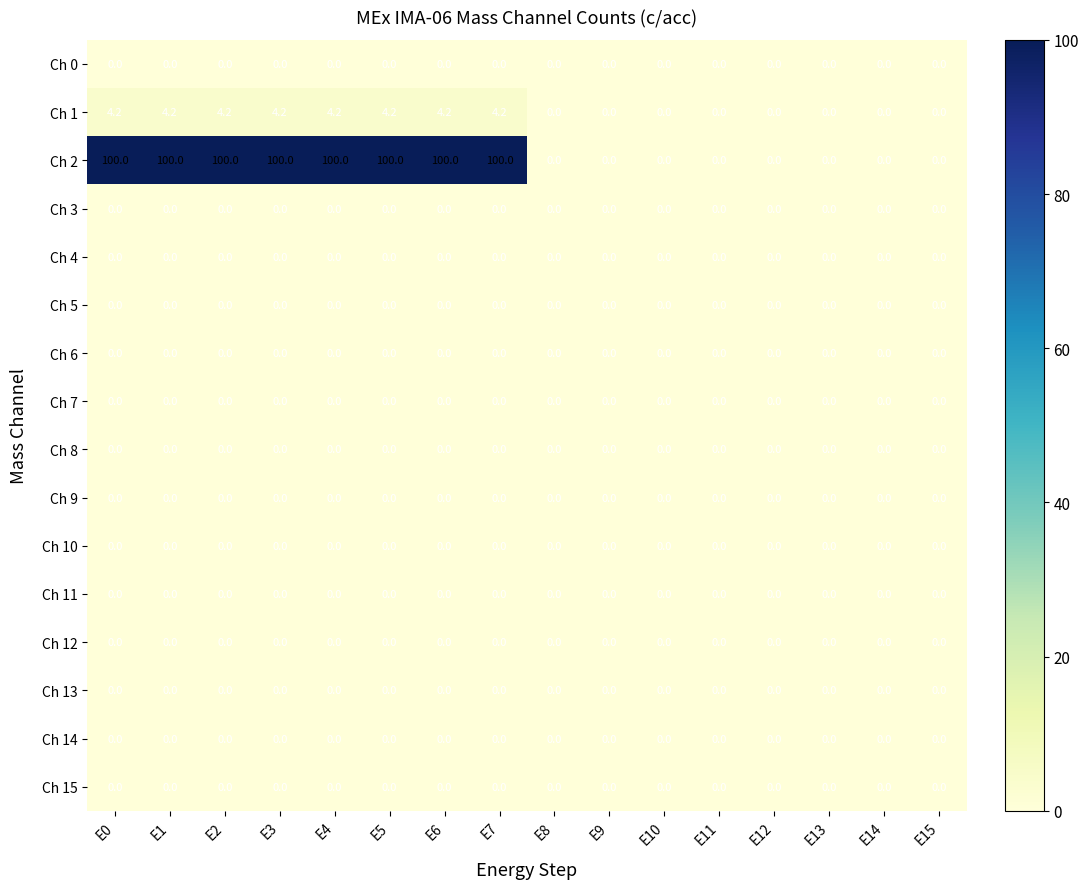

Is it true that Ch 7 equals 0.0 at E1?

True